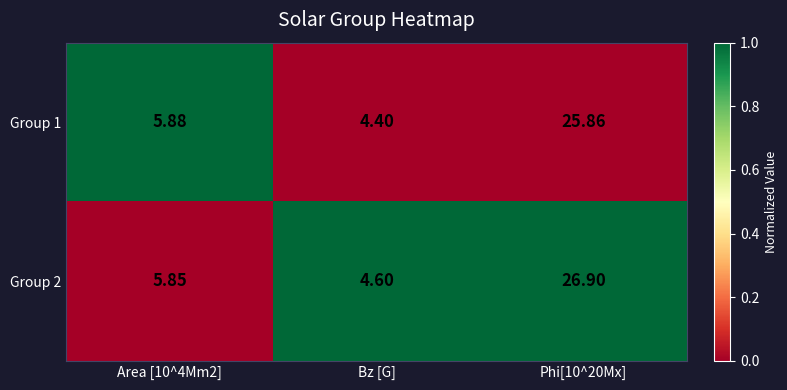

At which category does the chart reach its minimum across all series?

Bz [G]